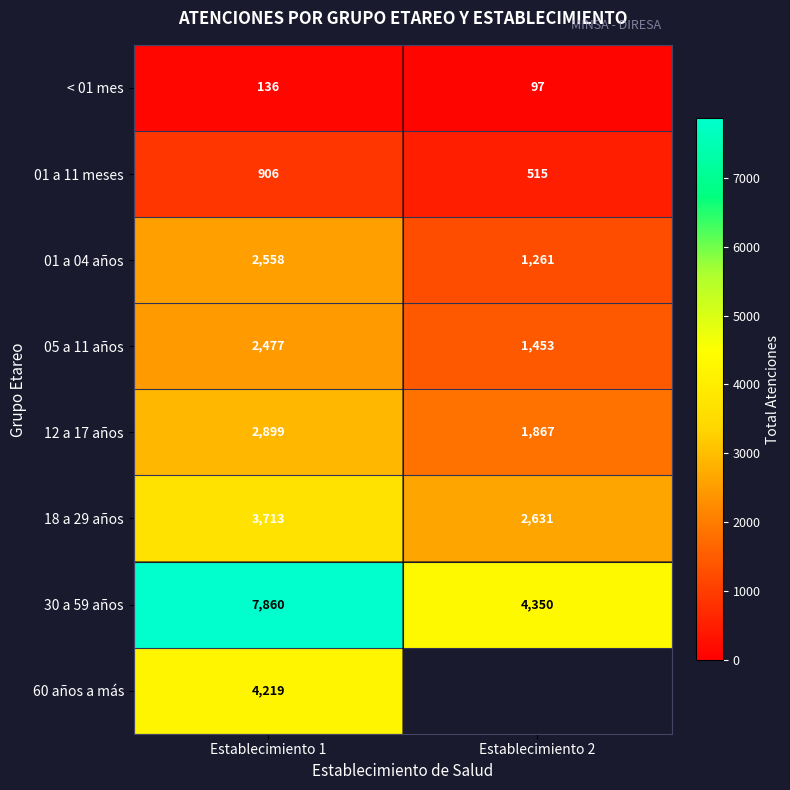

What is the difference between the highest and lowest values at Establecimiento 2?

4253.0